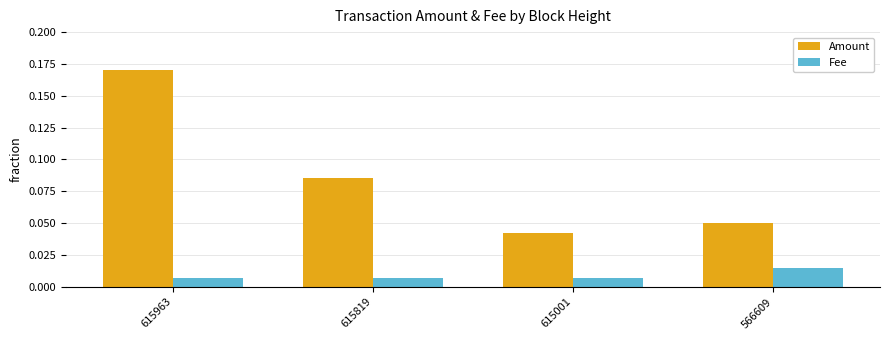

Rank the series by their maximum value, from lowest to highest.

Fee, Amount